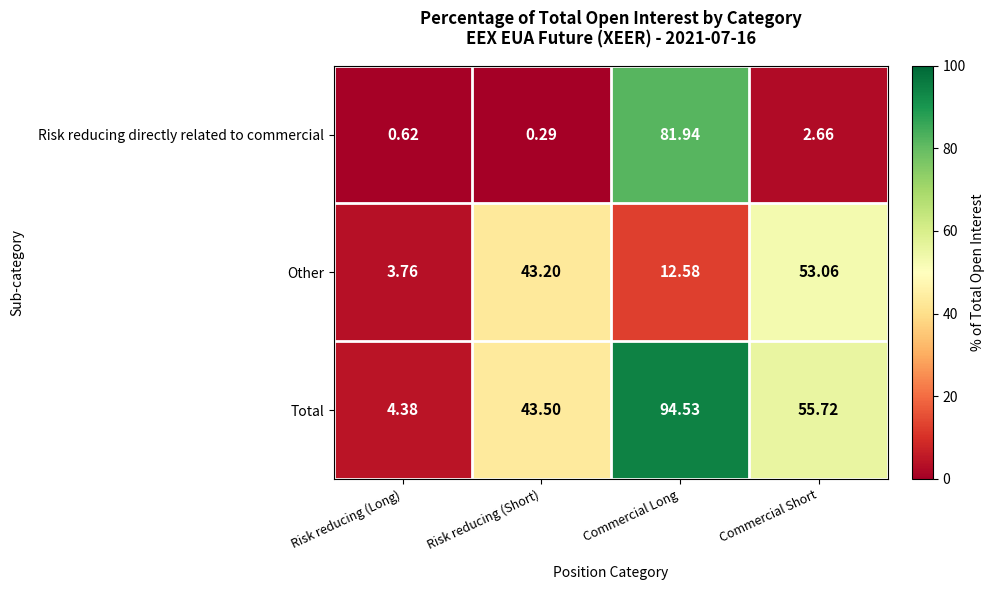

Which series has the largest range (max minus min)?

Total